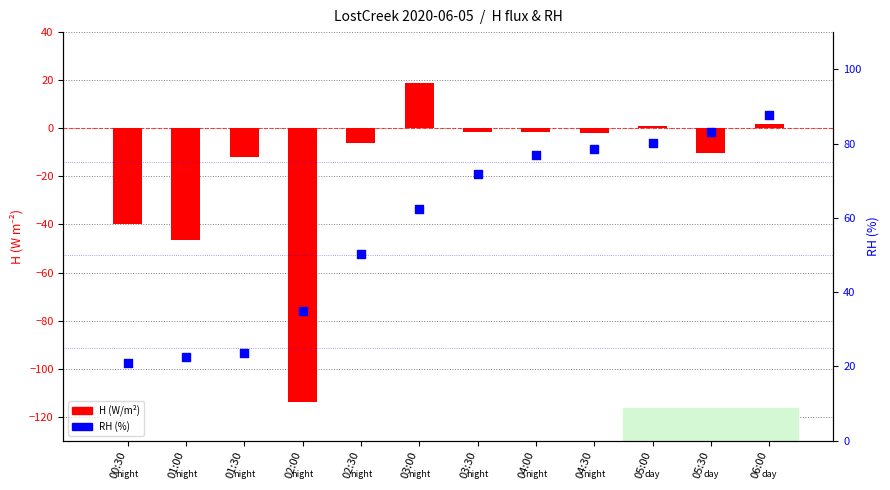

At how many categories does at least one series exceed -103?

12